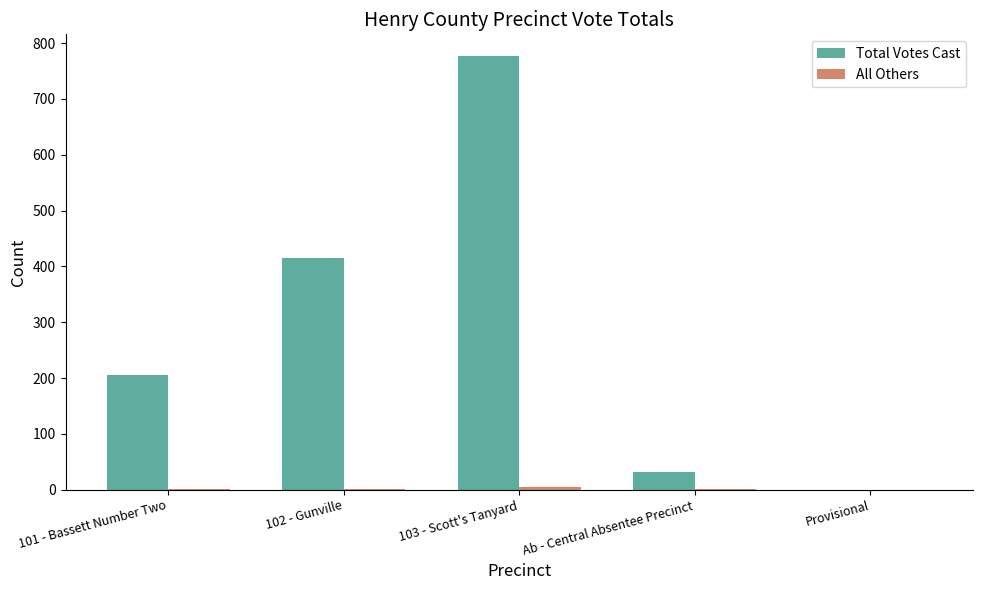

The value of Total Votes Cast at 102 - Gunville is 271. True or false?

False